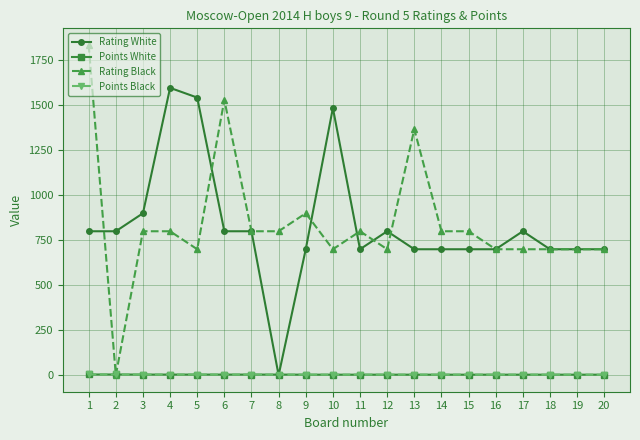

What is the highest value of the Rating White series?

1597.0